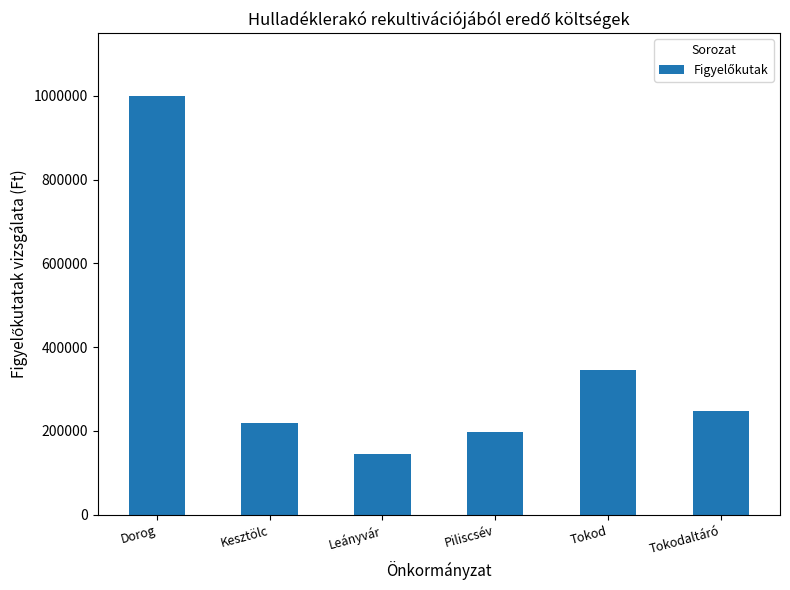

What is the sum of the values at Leányvár and Dorog?

1145588.5